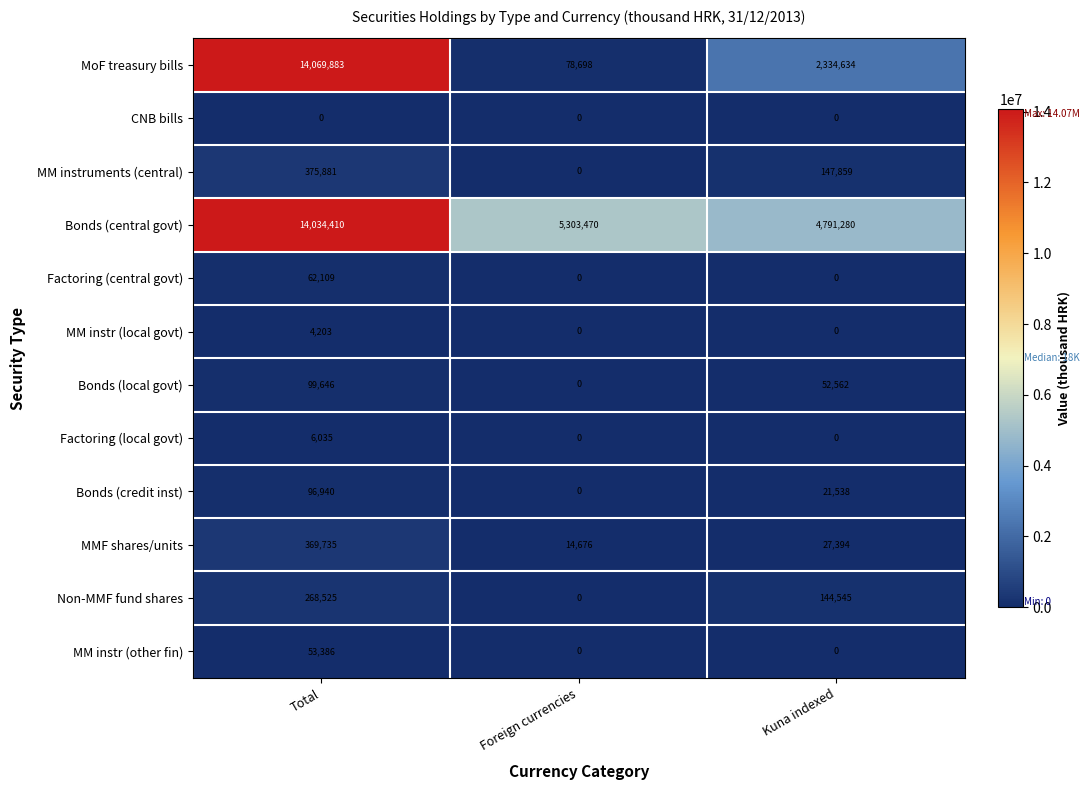

At which category is the sum across all series the highest?

Total